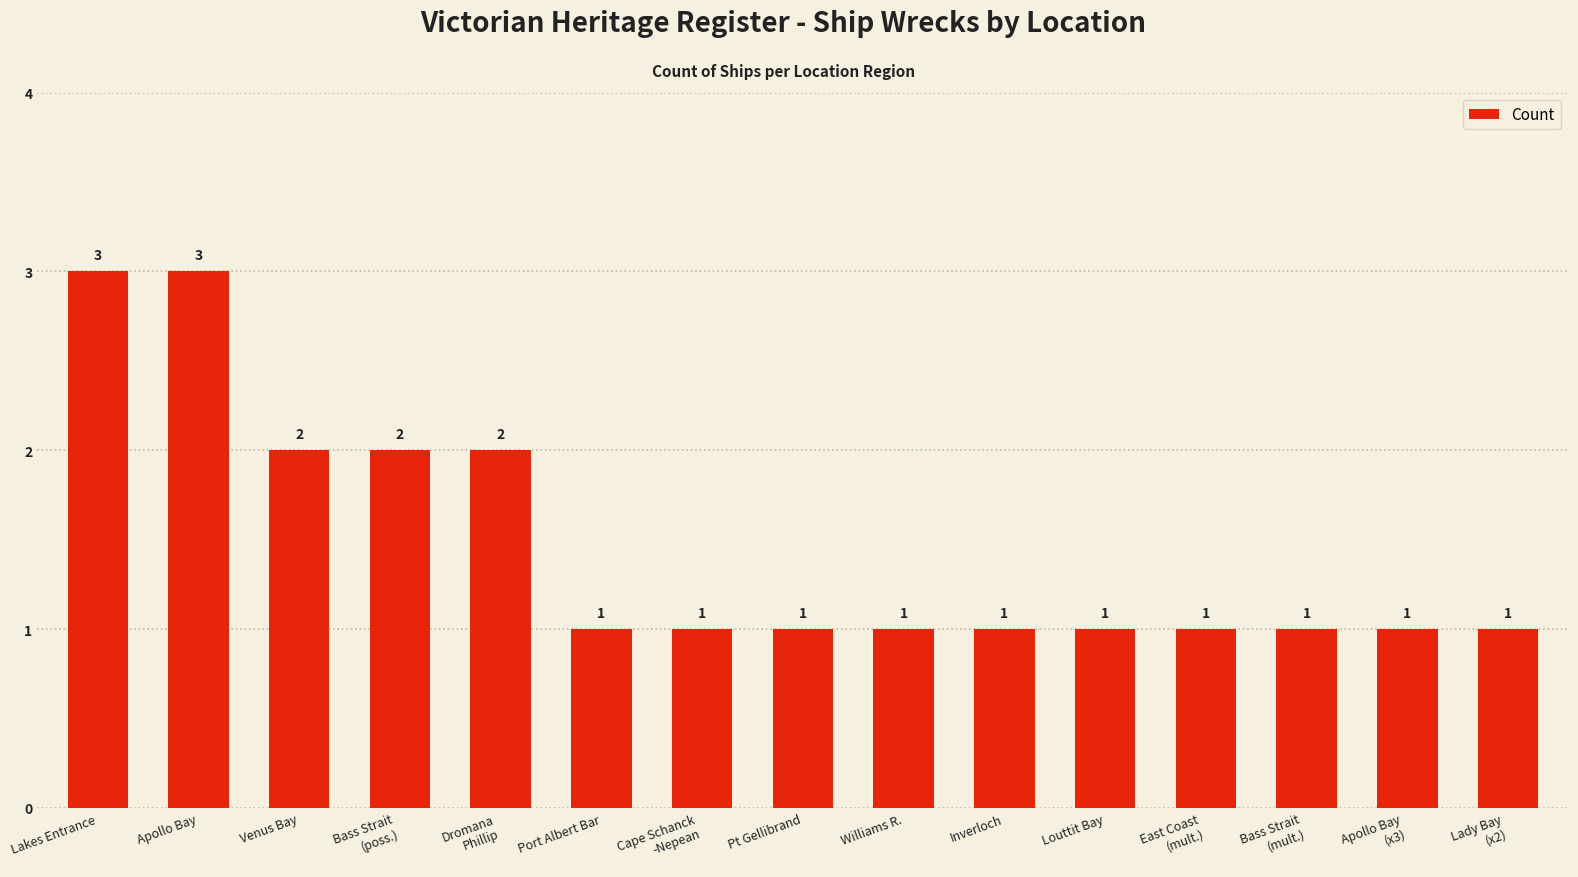

What is the greatest value displayed?

3